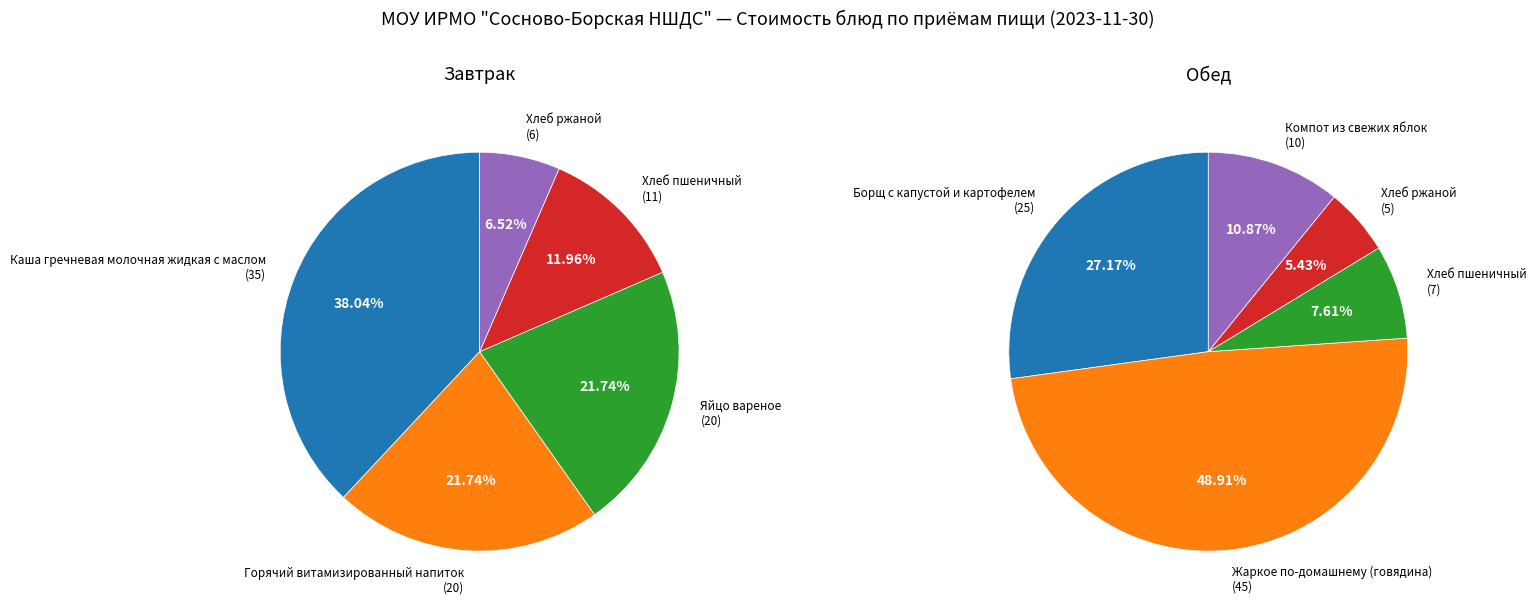

Do 3 and Обед together represent more than half of the pie?

No